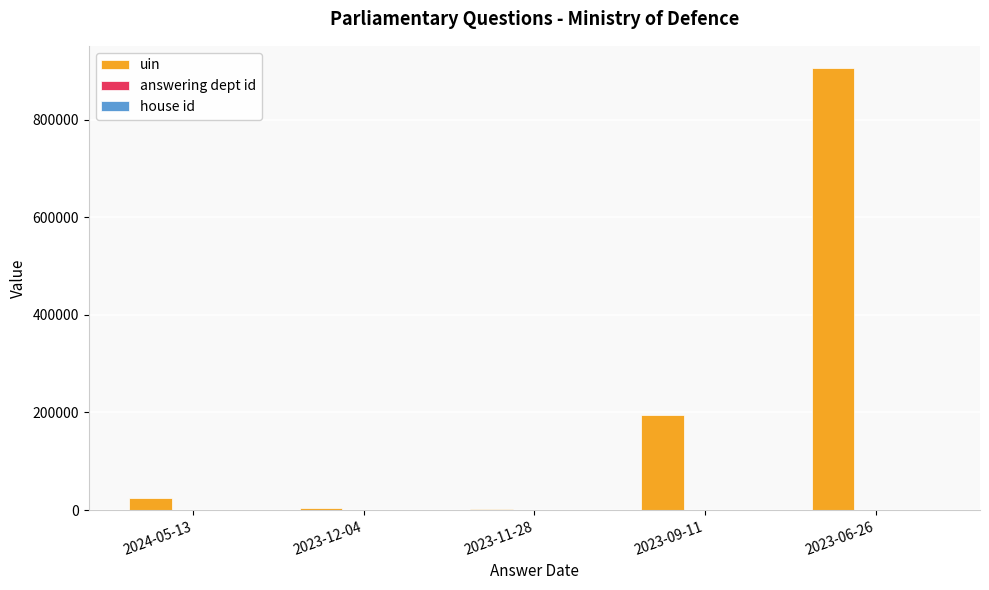

Between 2023-11-28 and 2023-06-26, which series saw the biggest shift?

uin